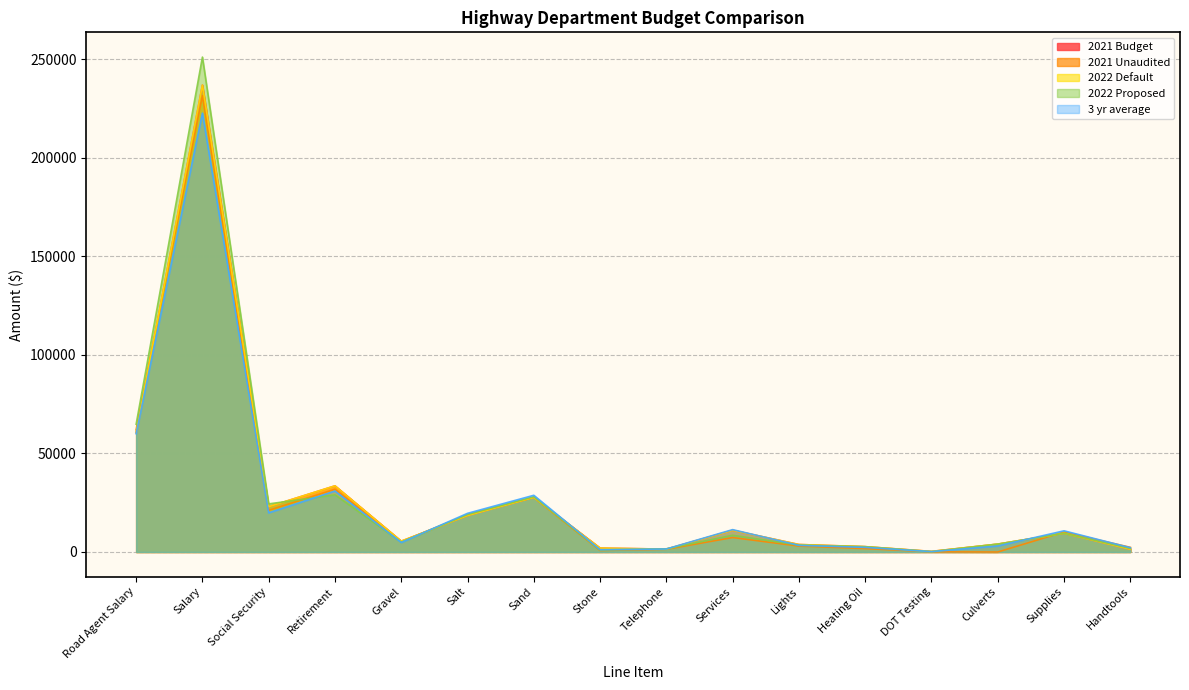

What is the sum of all 2022 Default values?

441895.0